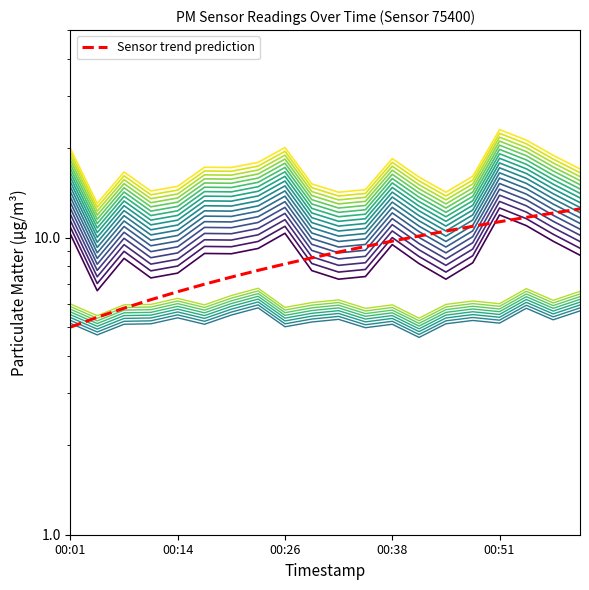

What is the sum of all P2 values?

109.3